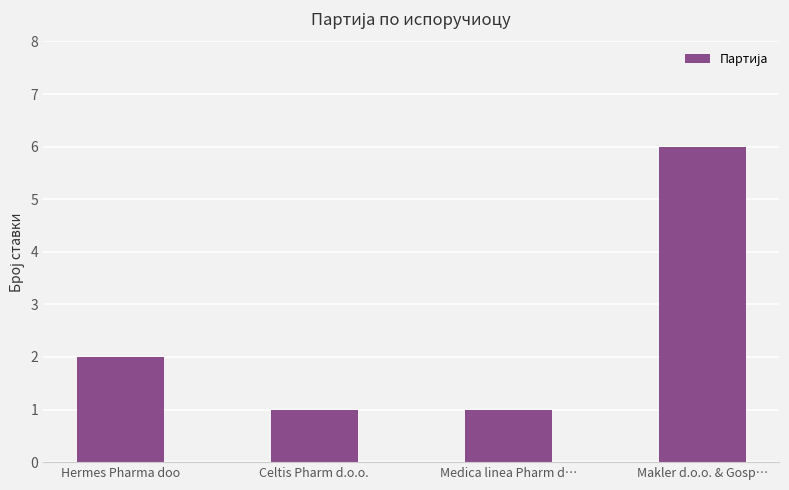

Count the values in the range 1 to 6.

4